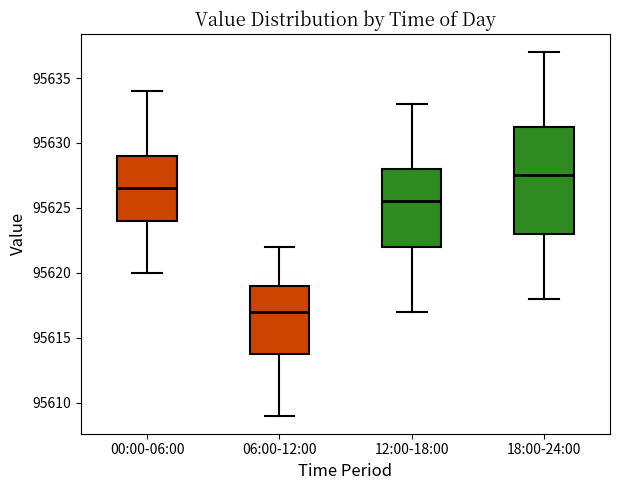

Where is the upper edge of the box for 12:00-18:00 on the y-axis? The values are not printed on the chart, so give them approximately, as read against the axis.

95628.0